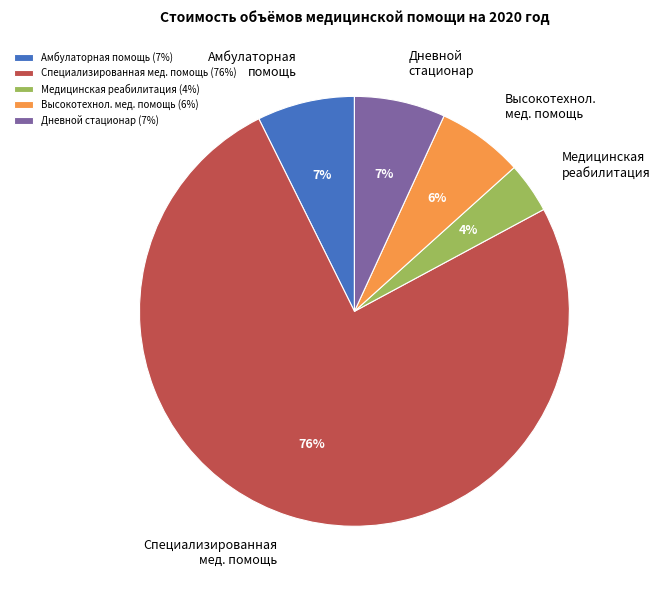

Is it true that Амбулаторная помощь is 7% of the pie?

True